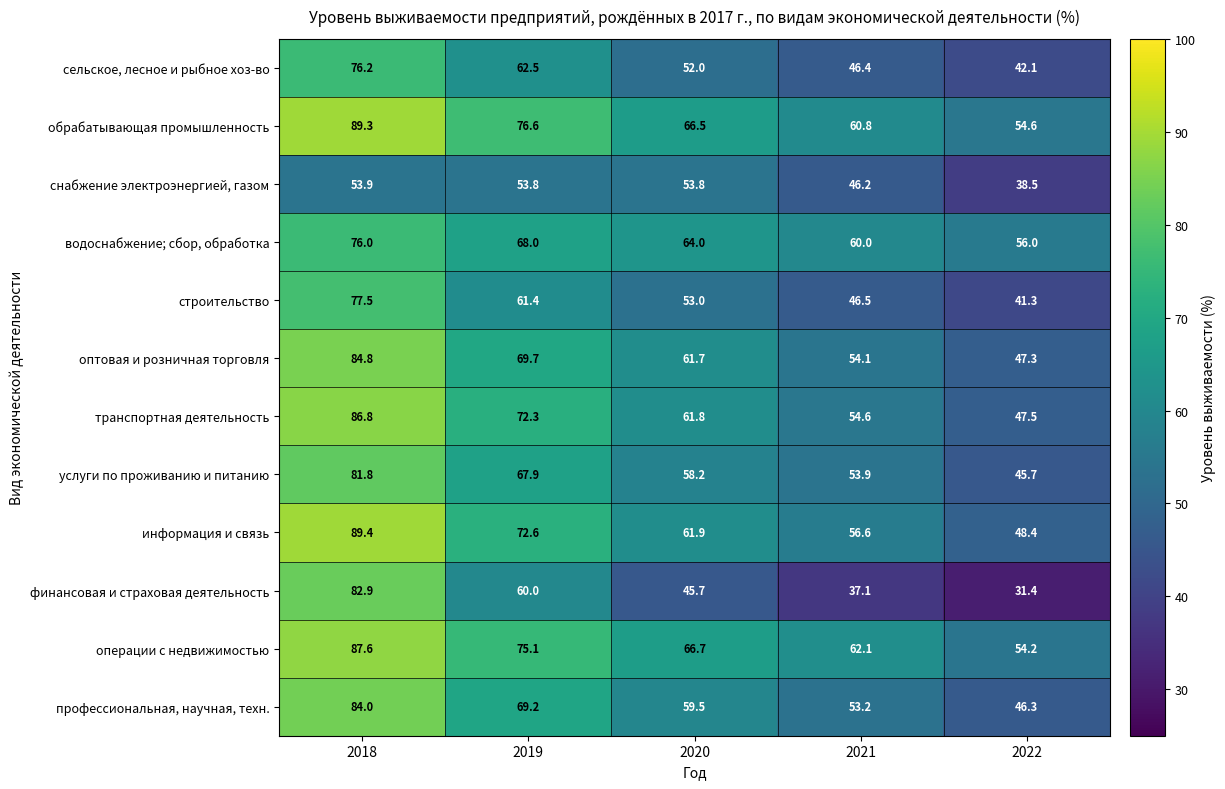

What is the average value of the сельское, лесное и рыбное хоз-во series?

55.8